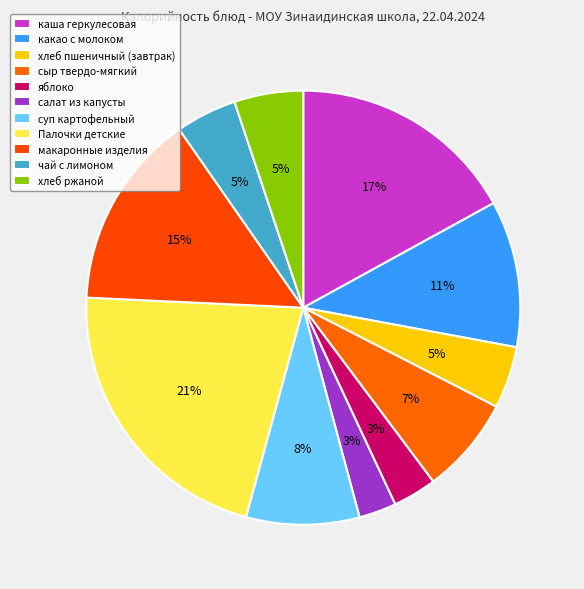

How many segments does this pie chart have?

11